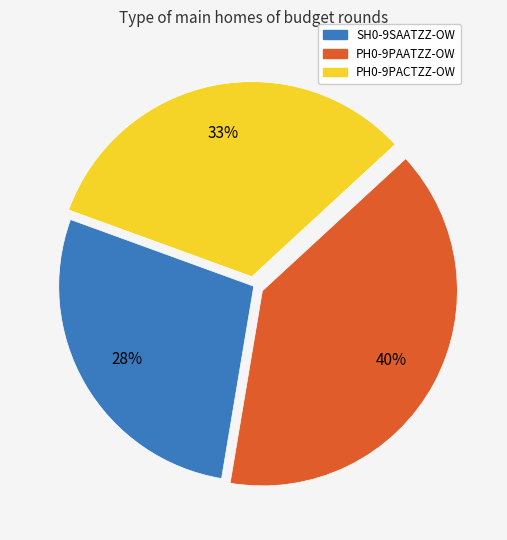

To the nearest percent, what is the combined percentage of PH0-9PAATZZ-OW and SH0-9SAATZZ-OW?

67%